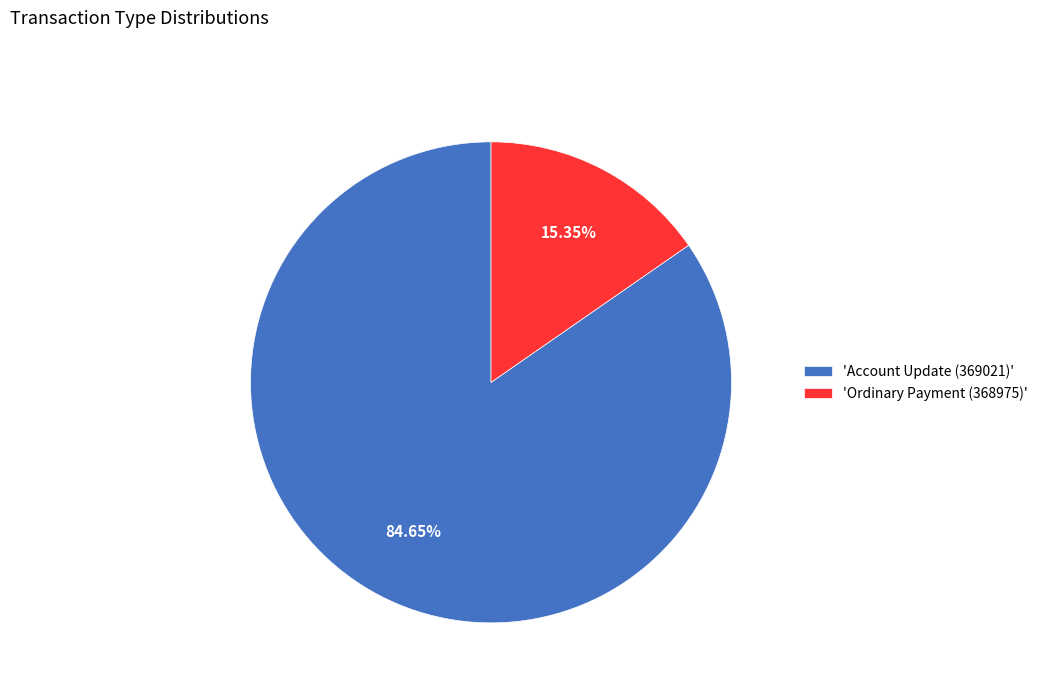

Which slice is the largest?

'Account Update (369021)'